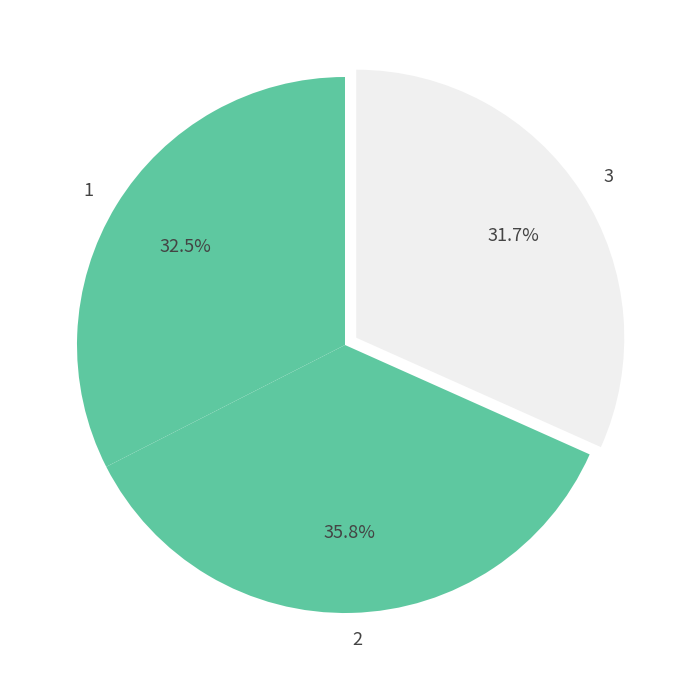

How many segments does this pie chart have?

3